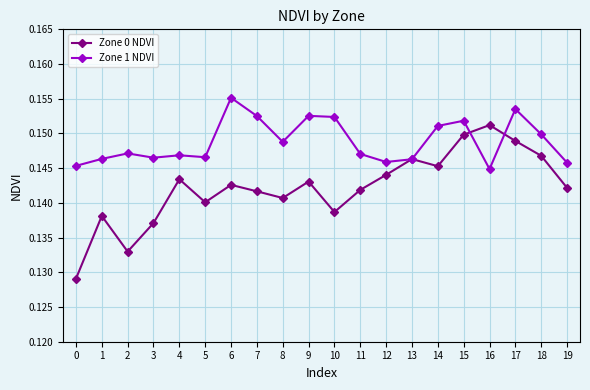

True or false: Zone 0 NDVI has more than 0 interior local peaks.

True